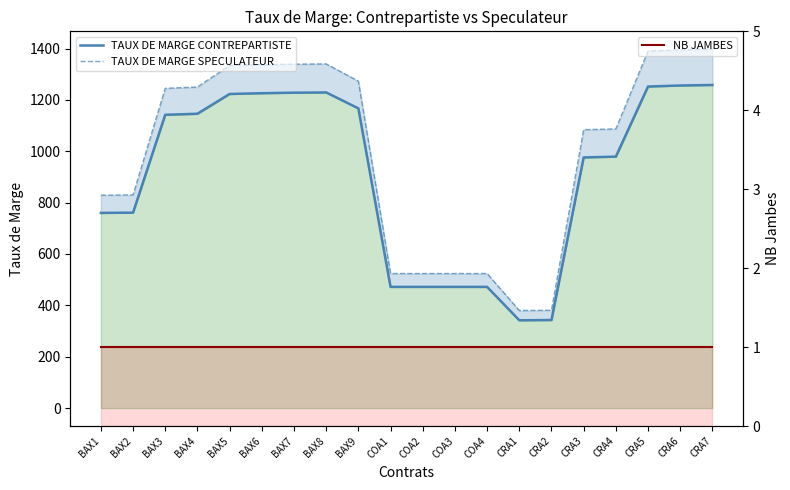

Reading left to right, list all the values displayed in this chart.

TAUX DE MARGE CONTREPARTISTE: 760	761	1142	1146	1223	1226	1228	1229	1167	472	472	472	472	342	343	976	979	1252	1256	1258
TAUX DE MARGE SPECULATEUR: 829	830	1245	1250	1334	1337	1339	1340	1273	524	524	524	524	380	381	1084	1087	1390	1395	1397
NB JAMBES: 1	1	1	1	1	1	1	1	1	1	1	1	1	1	1	1	1	1	1	1